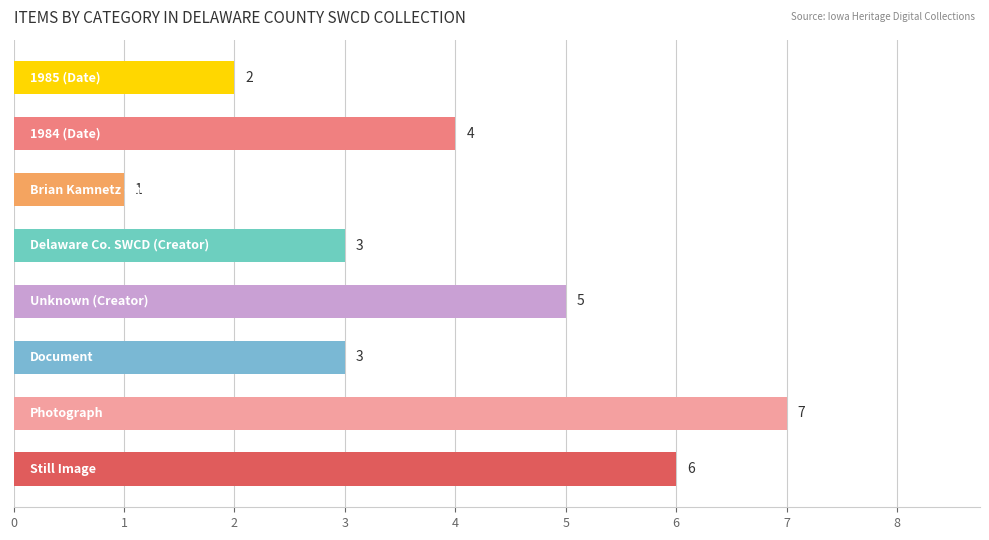

What is the maximum value shown in the chart?

7